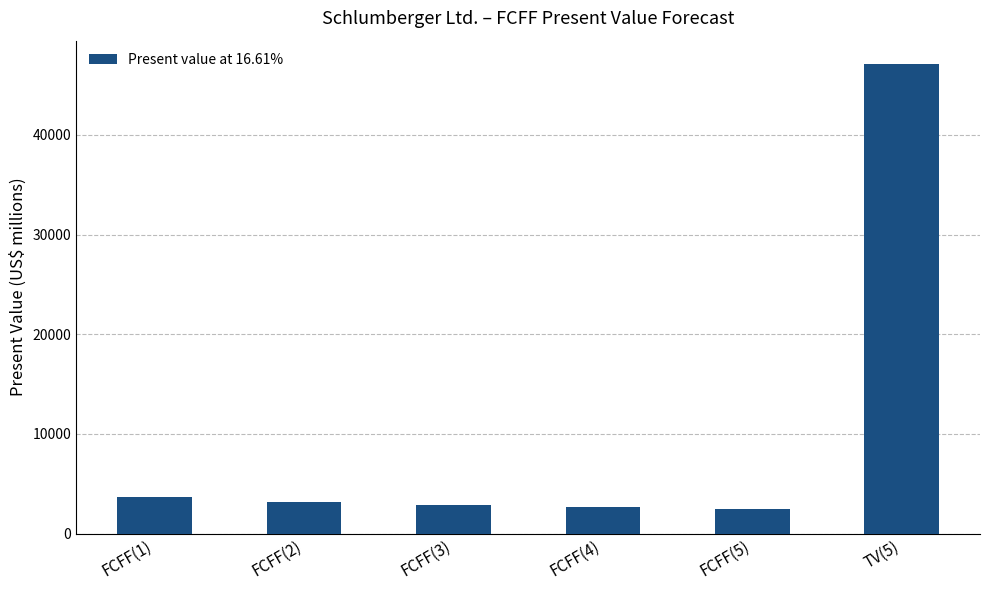

Approximately how many times larger is the value at FCFF(5) compared to FCFF(1)?

0.7